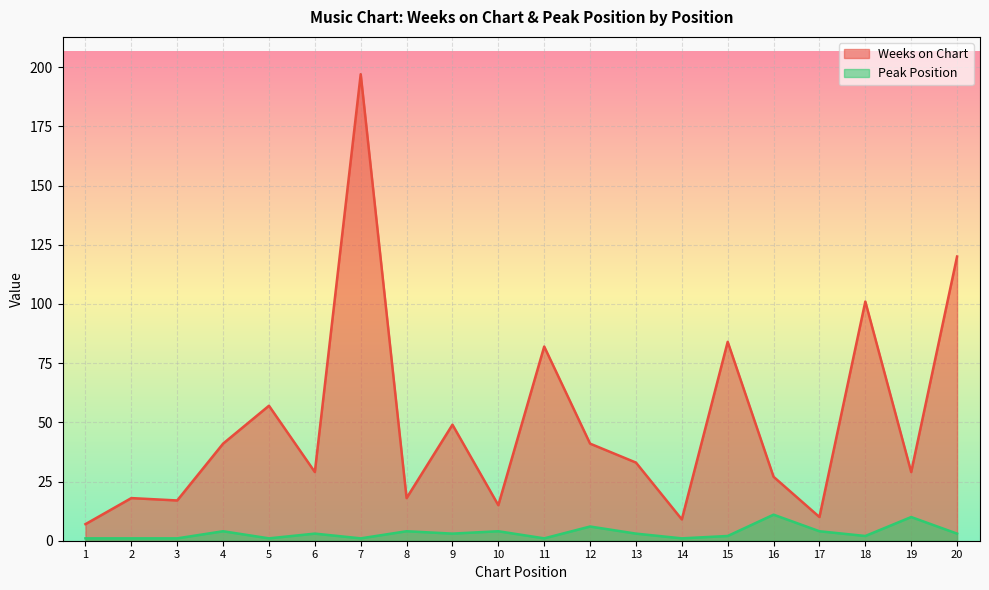

Reading left to right, what are all the values shown in this chart?

Weeks on Chart: 7	18	17	41	57	29	197	18	49	15	82	41	33	9	84	27	10	101	29	120
Peak Position: 1	1	1	4	1	3	1	4	3	4	1	6	3	1	2	11	4	2	10	3